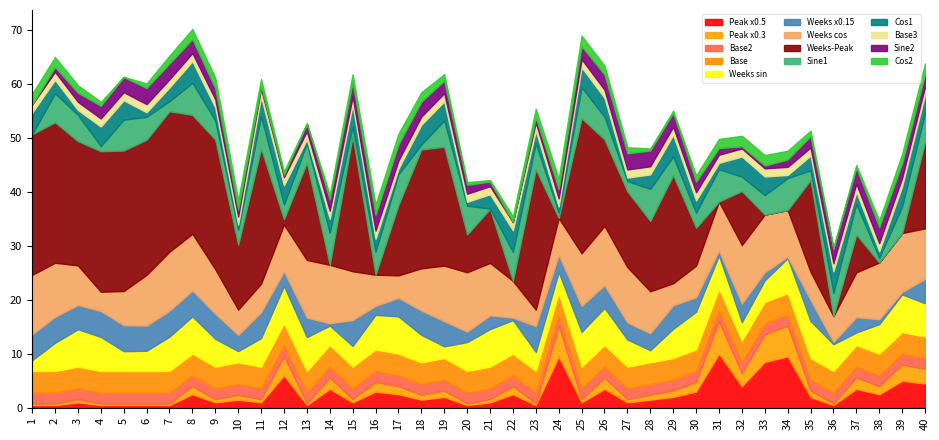

Where is the first local minimum for Peak Position?

9